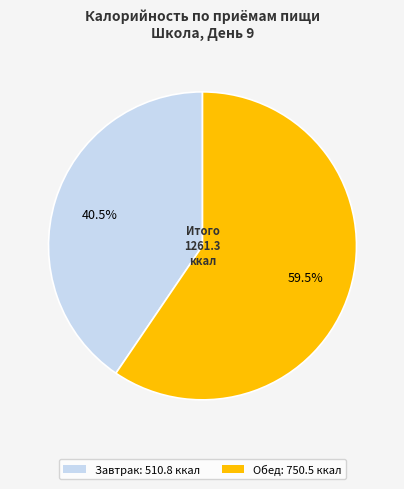

Which category has the biggest portion of the pie?

Обед